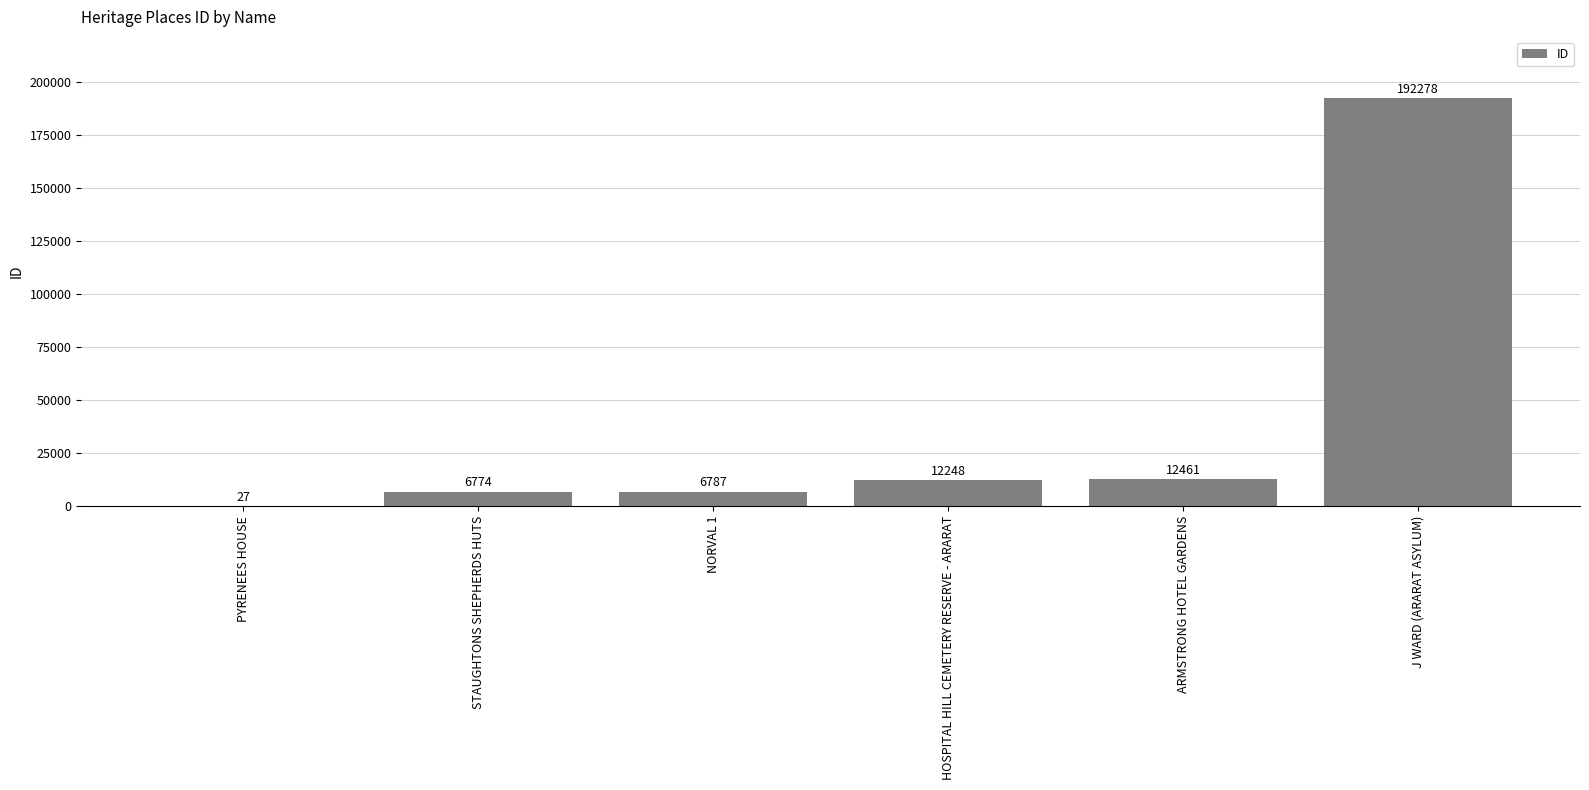

What is the difference between the values at J WARD (ARARAT ASYLUM) and PYRENEES HOUSE?

192251